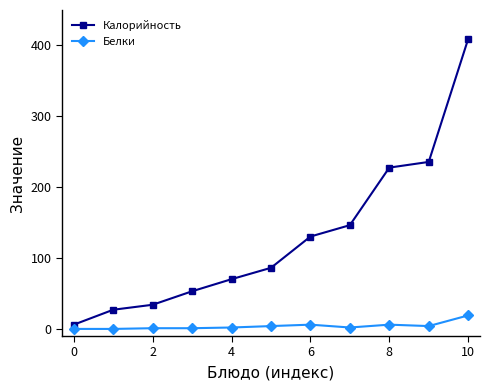

What is the maximum value for Белки?

19